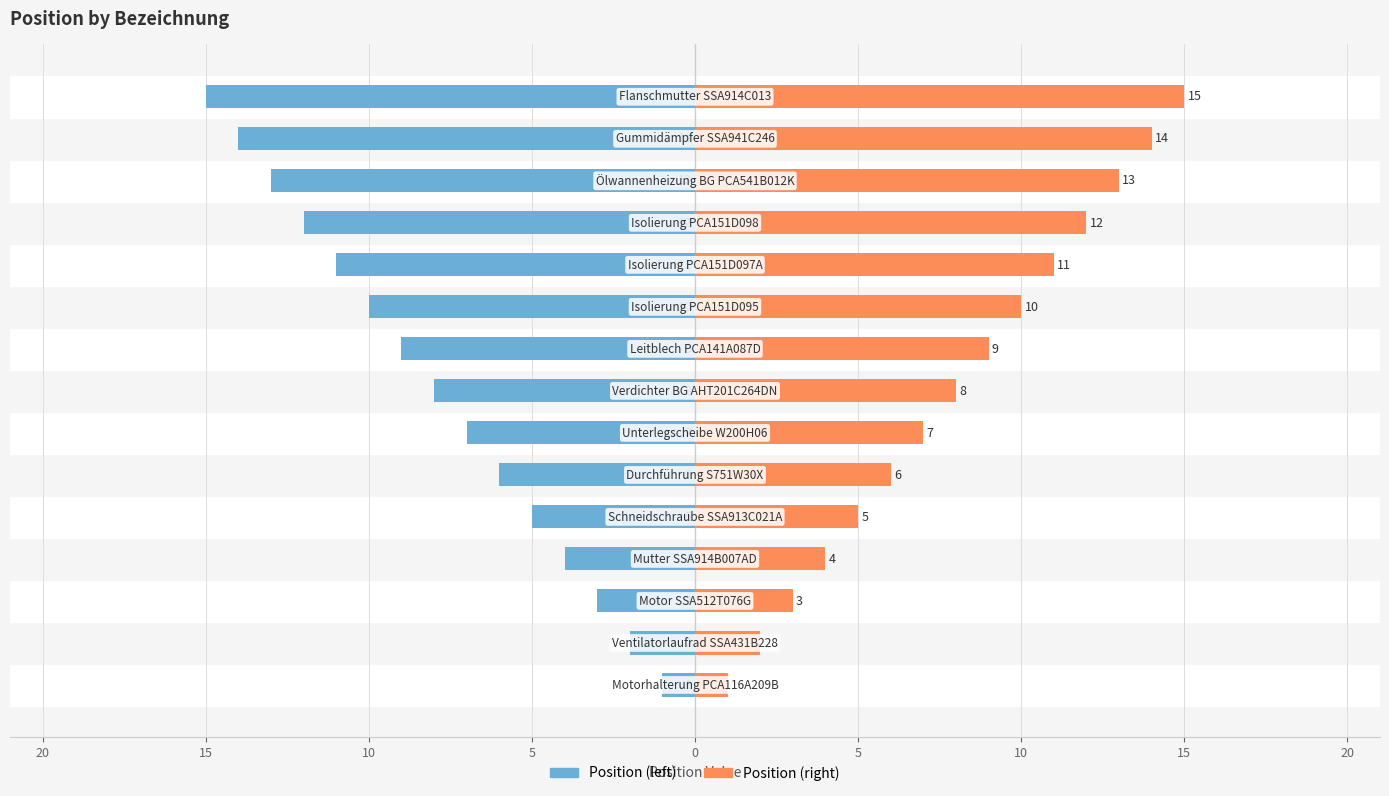

How many groups of bars are there?

15